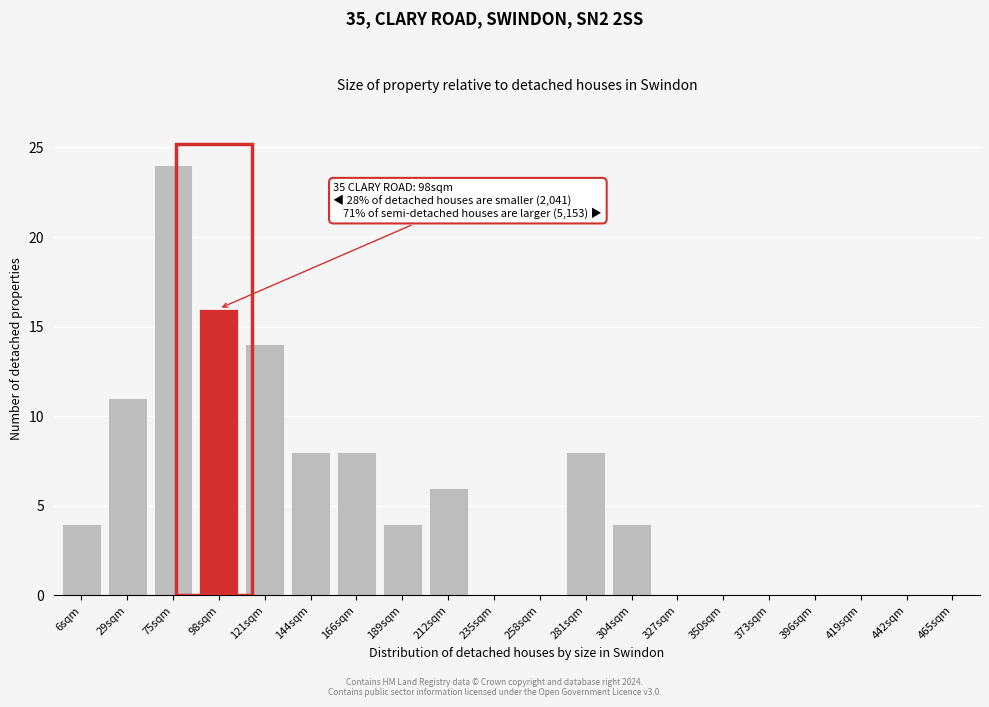

Reading left to right, what are all the values shown in this chart?

6sqm=4	29sqm=11	75sqm=24	98sqm=16	121sqm=14	144sqm=8	166sqm=8	189sqm=4	212sqm=6	235sqm=0	258sqm=0	281sqm=8	304sqm=4	327sqm=0	350sqm=0	373sqm=0	396sqm=0	419sqm=0	442sqm=0	465sqm=0